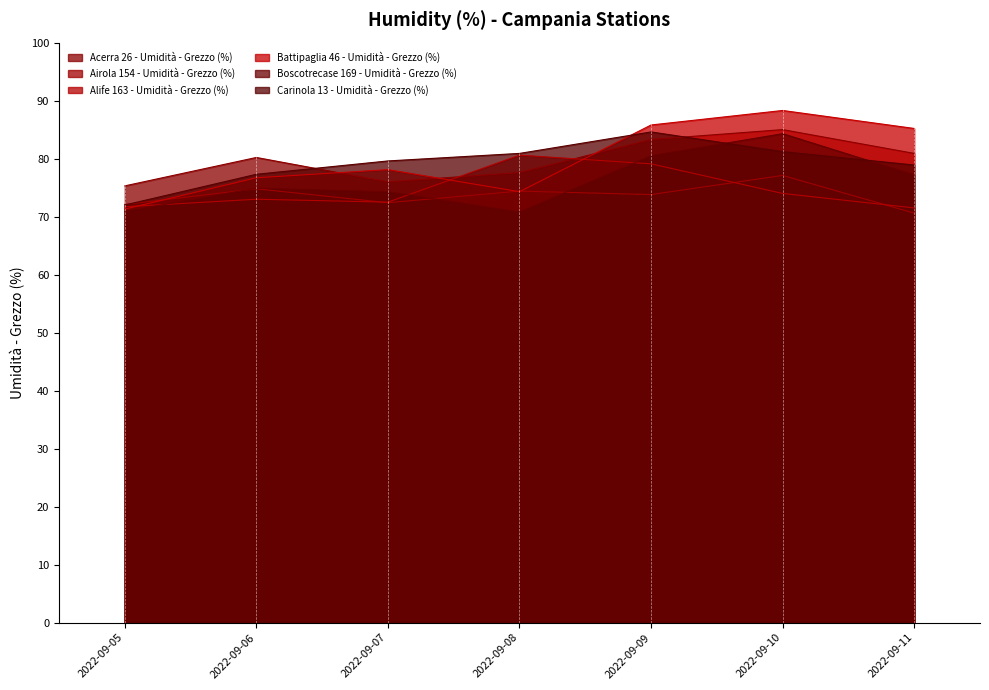

Which series has the largest range (max minus min)?

Battipaglia 46 - Umidità - Grezzo (%)